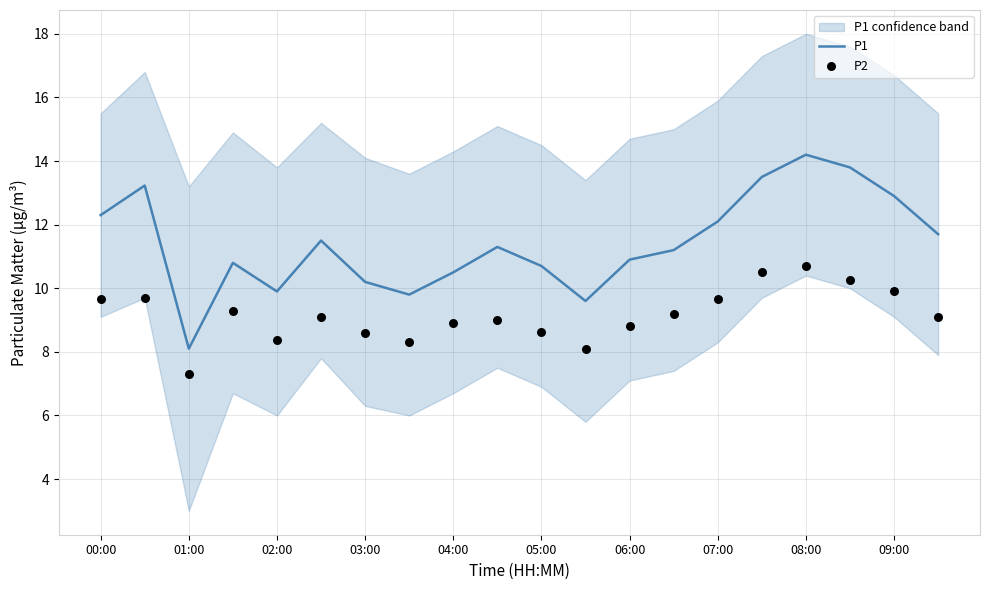

What are all the series names shown in the legend?

P1, P2